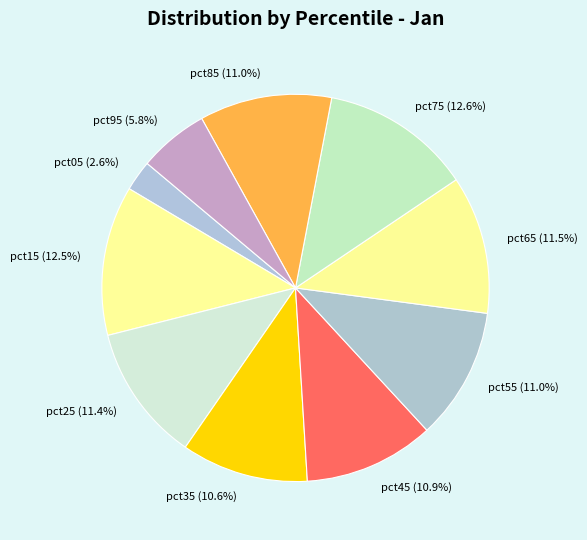

What percentage is NOT represented by pct05?

97.4%